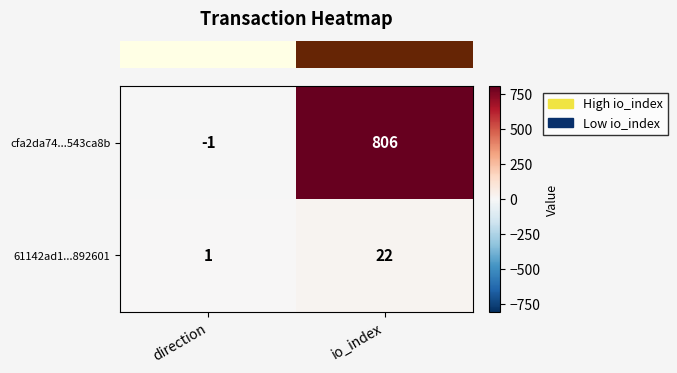

Rank the series by their average value, from lowest to highest.

61142ad1...892601, cfa2da74...543ca8b